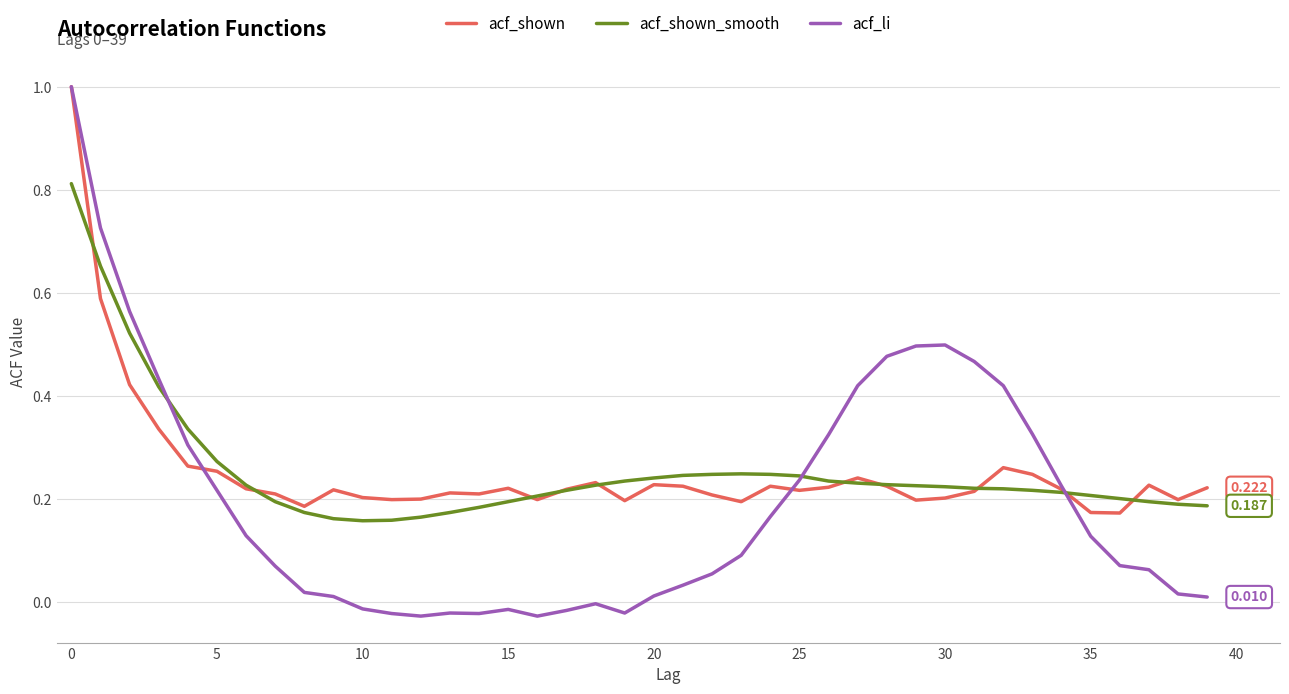

Which series has the widest spread of values?

acf_li